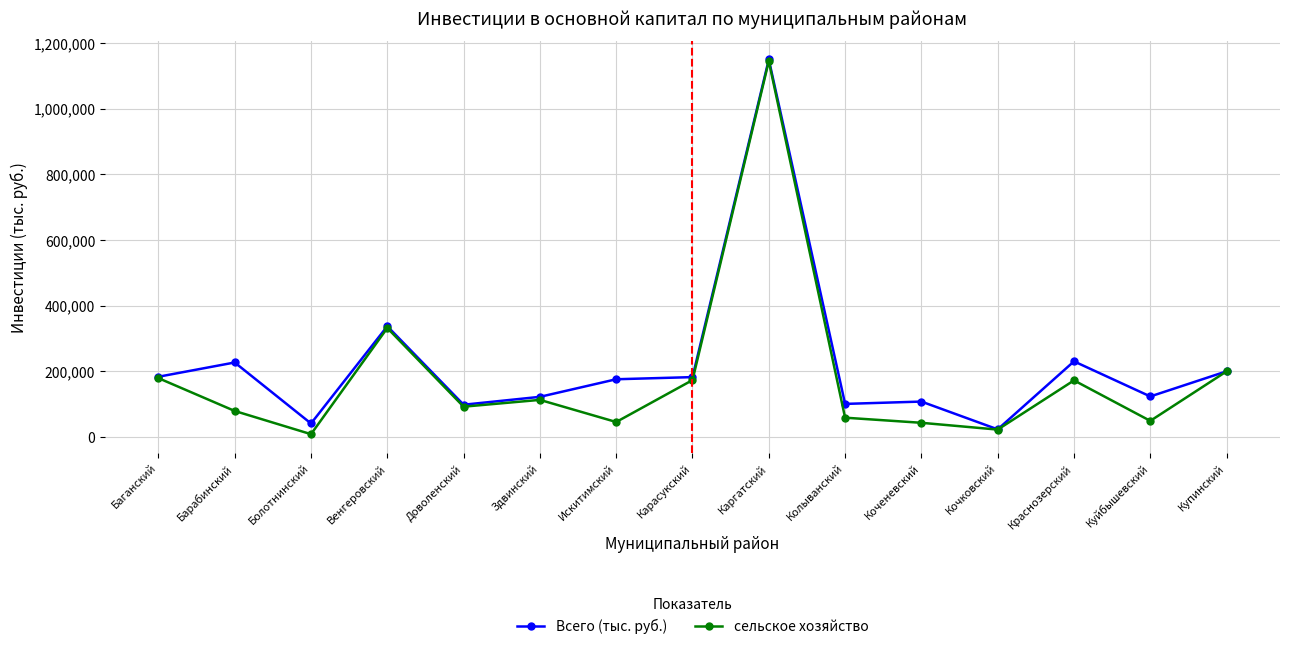

The Всего (тыс. руб.) series shows 297130 at Искитимский. True or false?

False